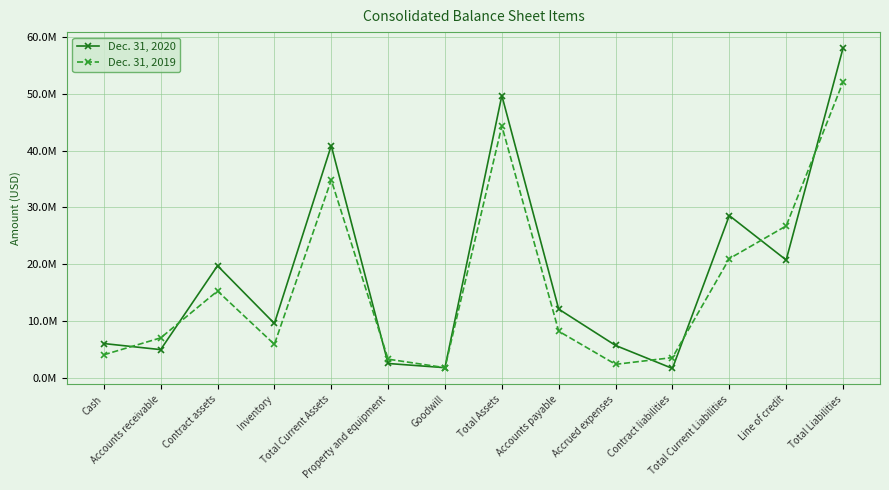

Which label corresponds to the smallest value in the chart?

Contract liabilities